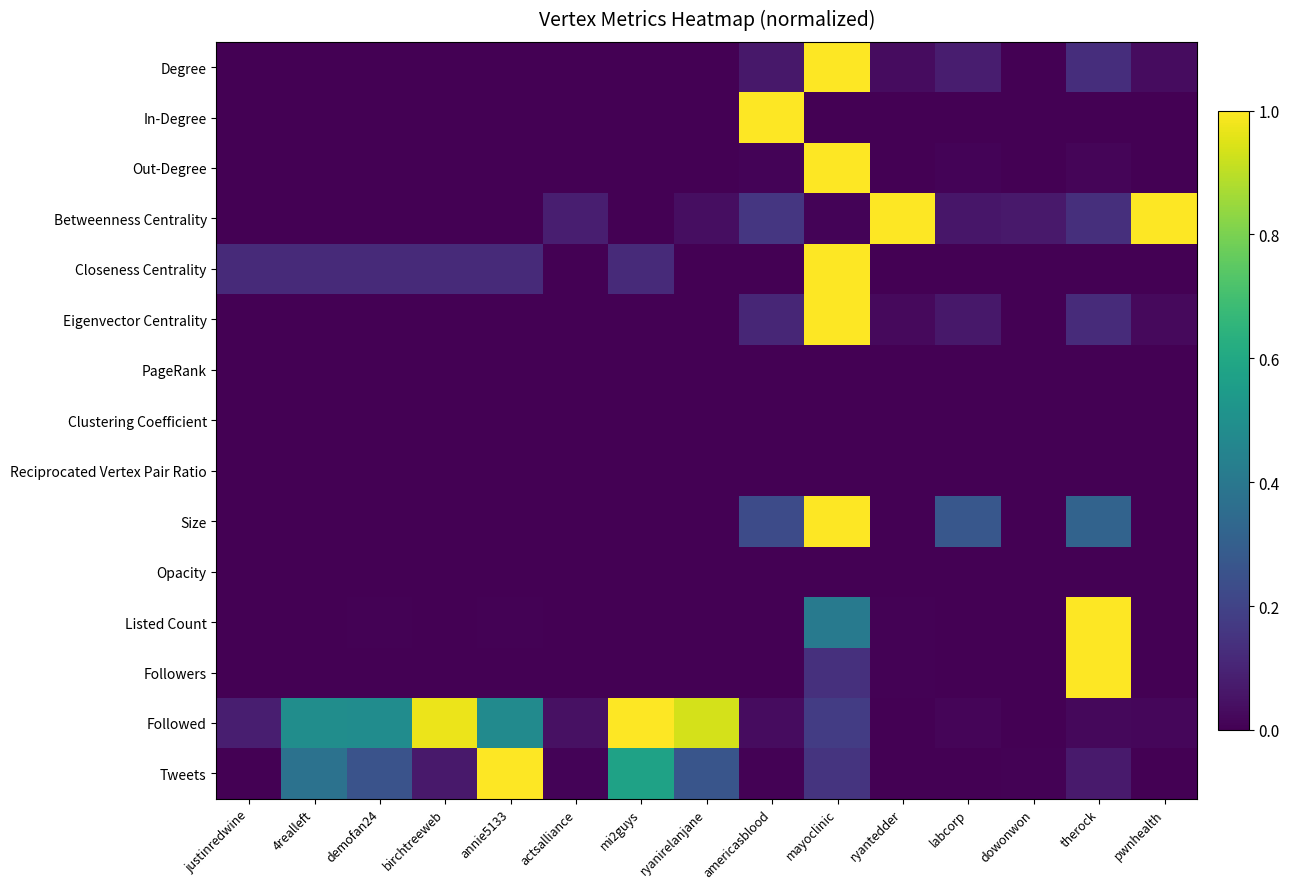

Which series has the largest total across all categories?

Followed